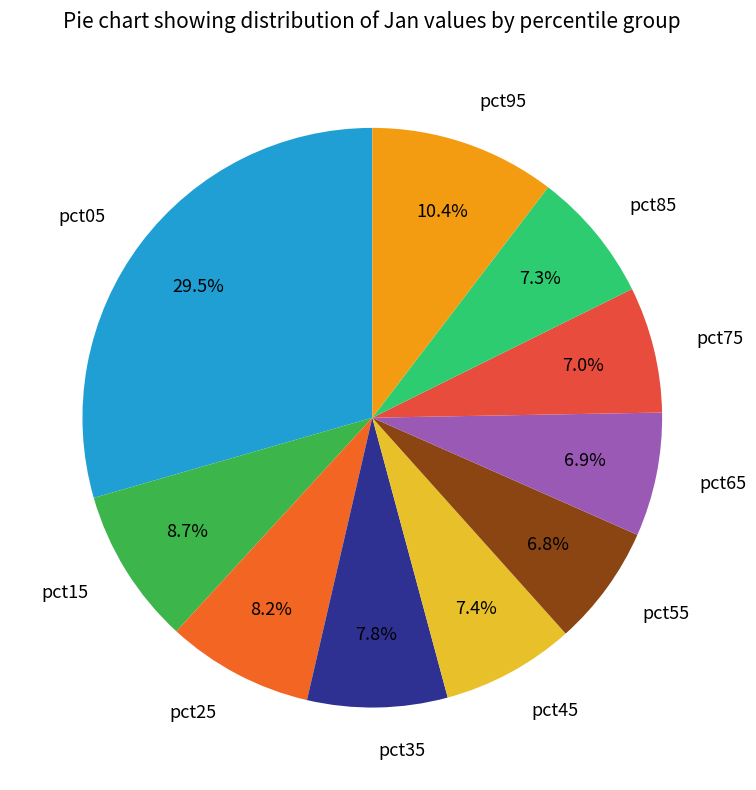

What percentage is NOT represented by pct75?

93.0%